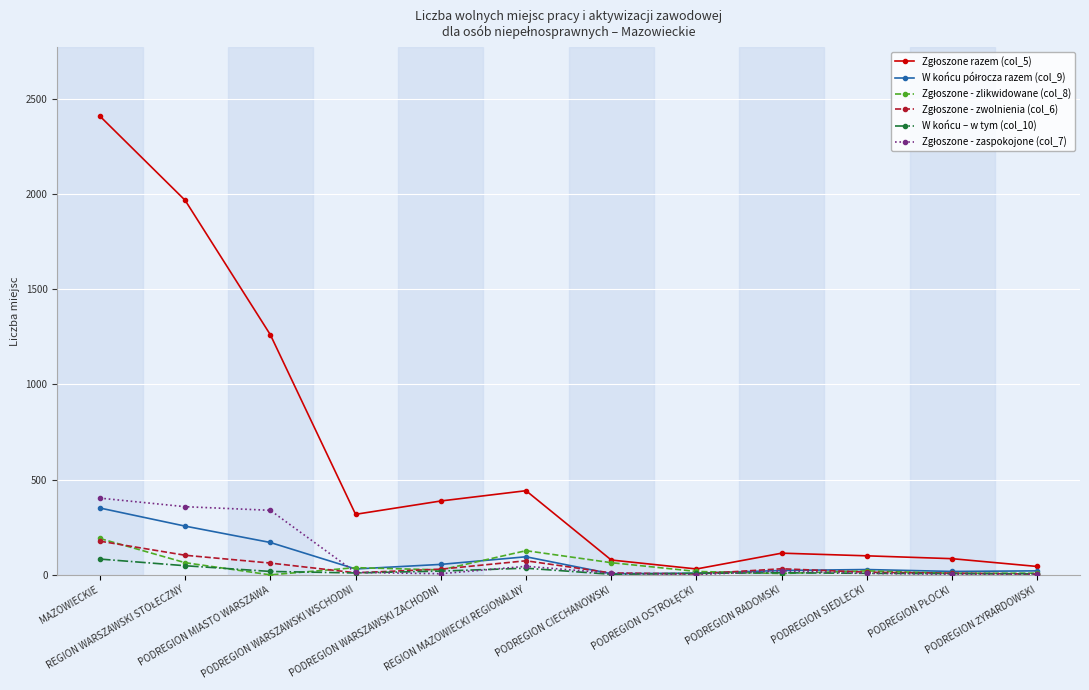

What is the maximum value shown in the chart?

2409